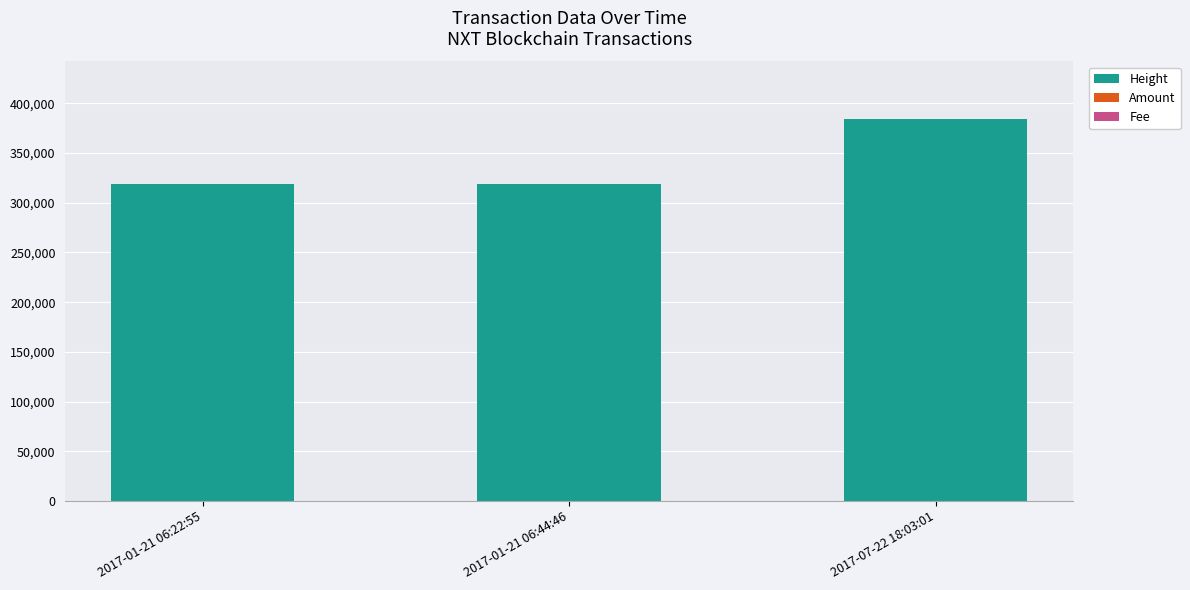

At which category is the sum across all series the highest?

2017-07-22 18:03:01